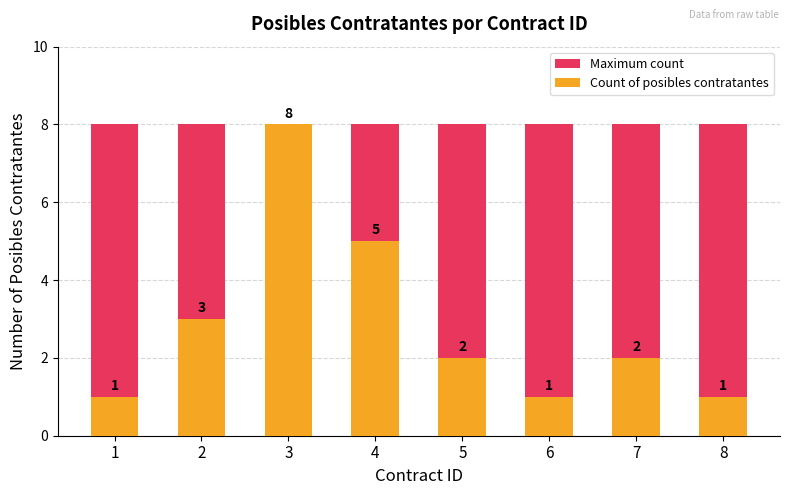

Reading left to right, transcribe all the data shown in this chart.

Maximum count: 8	8	8	8	8	8	8	8
Count of posibles contratantes: 1	3	8	5	2	1	2	1